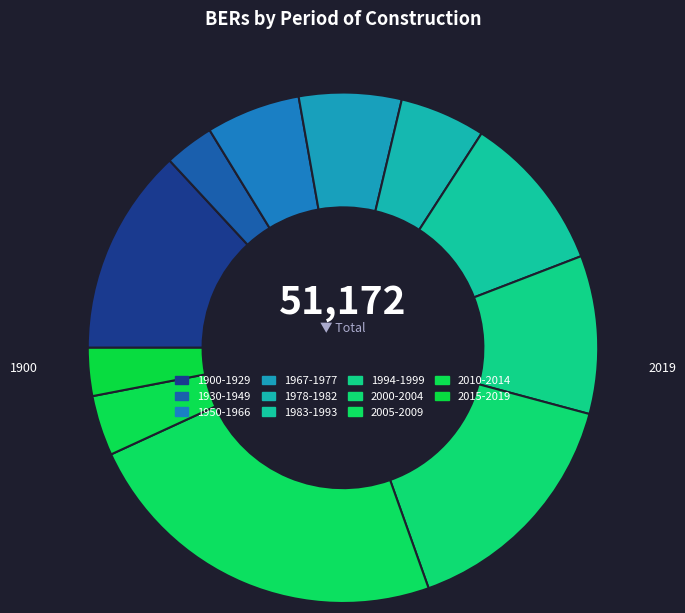

To the nearest percent, what portion does 2005-2009 represent?

24%